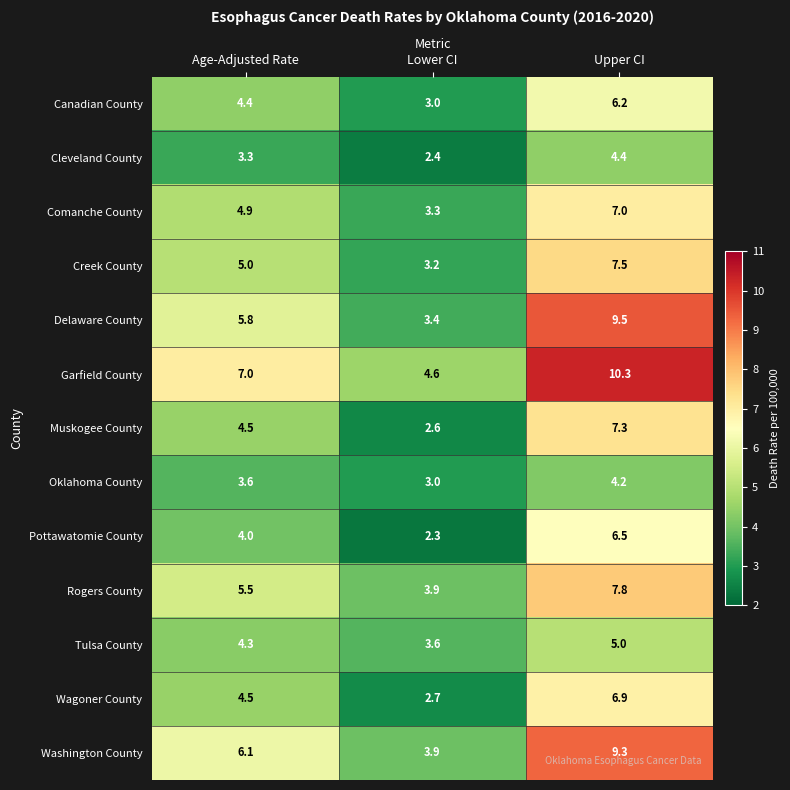

What is the sum of all Muskogee County values?

14.4